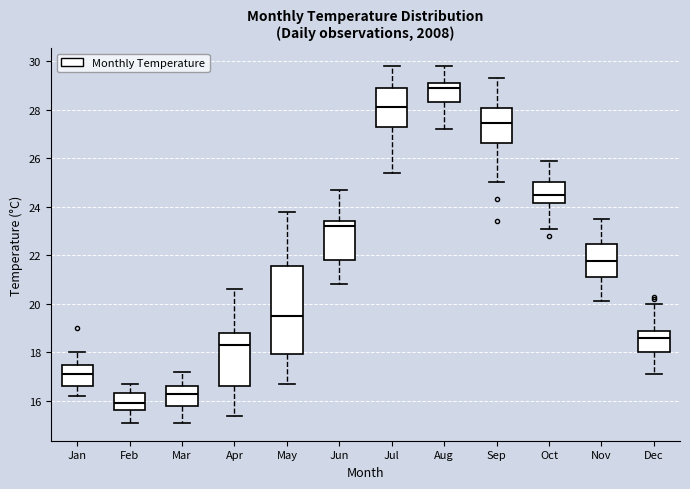

Which box is the tallest, from its lower edge to its upper edge?

May